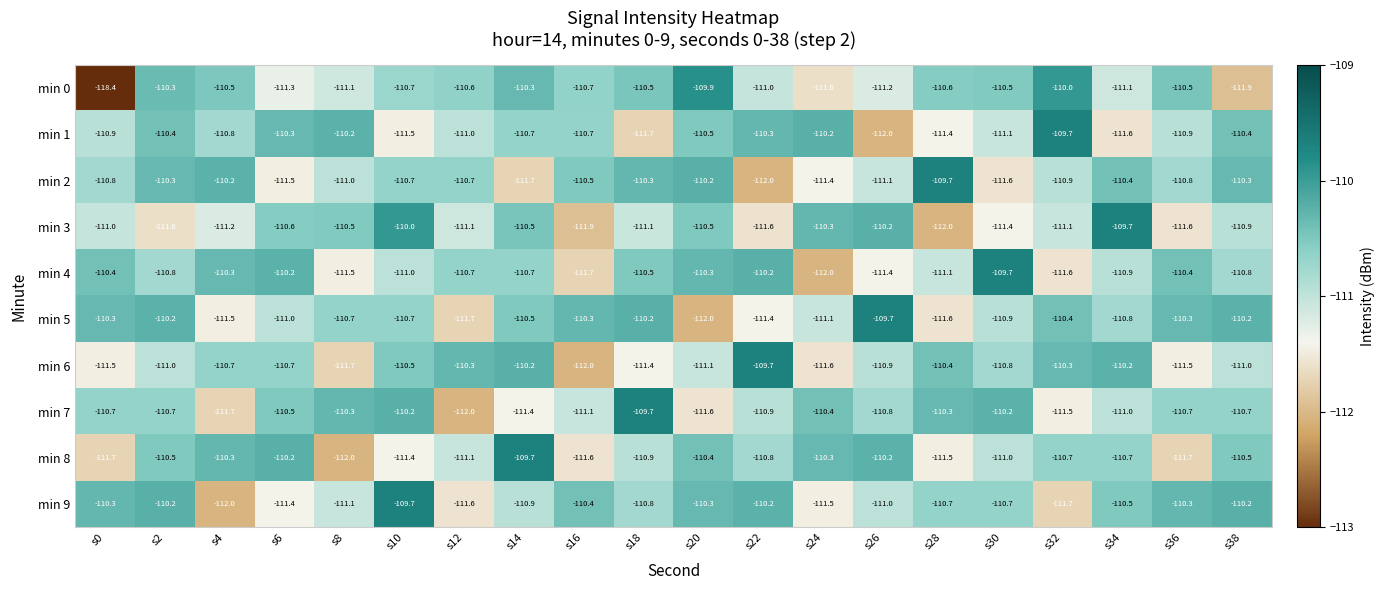

What is the smallest value displayed?

-118.4